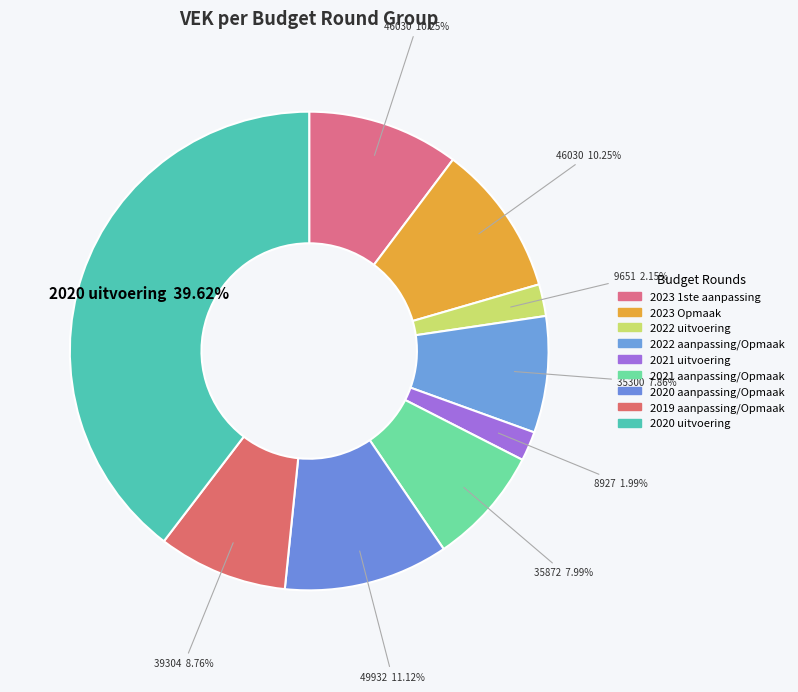

How many slices are in this pie chart?

9